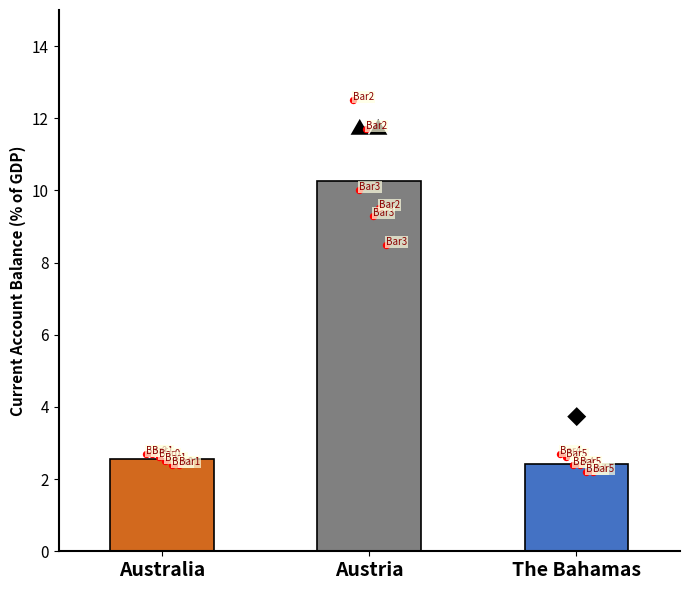

At how many categories does at least one series exceed 8?

1